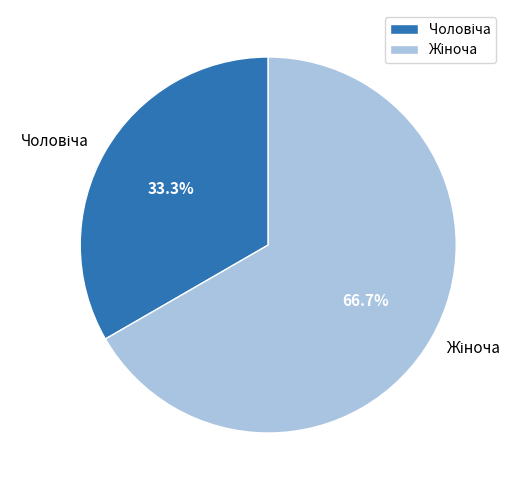

Is there a majority slice in this chart?

Yes